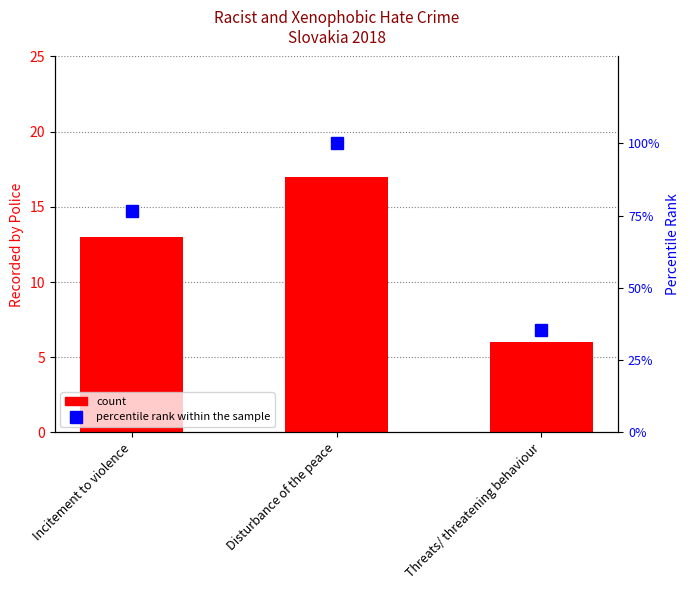

Reading left to right, extract all data points from this chart.

Recorded by Police: Incitement to violence=13.0	Disturbance of the peace=17.0	Threats/ threatening behaviour=6.0
percentile rank within the sample: Incitement to violence=76.5	Disturbance of the peace=100.0	Threats/ threatening behaviour=35.3